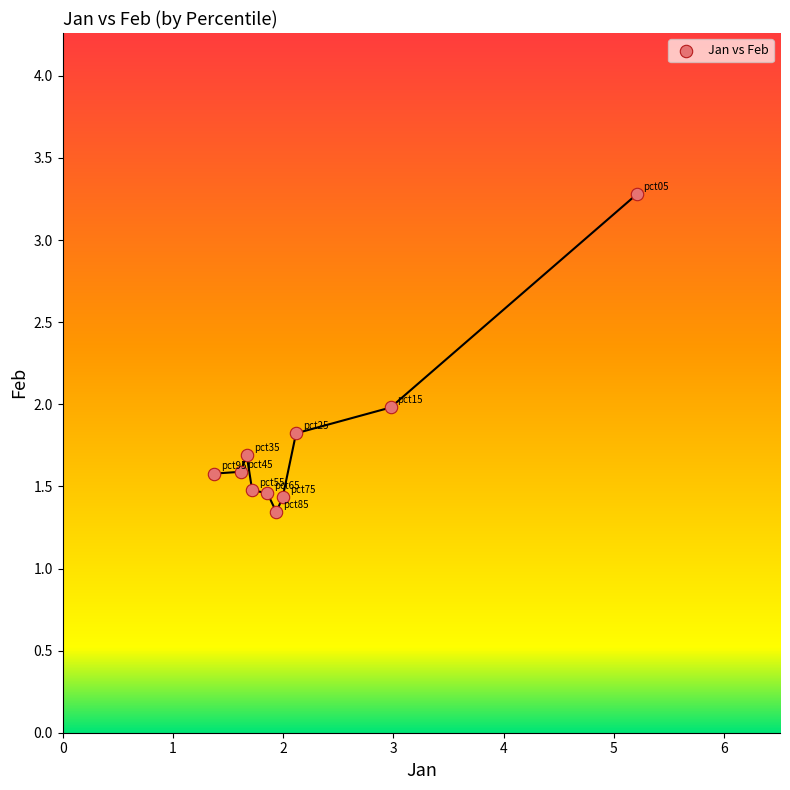

What is the range of X values (max minus min)?

3.8